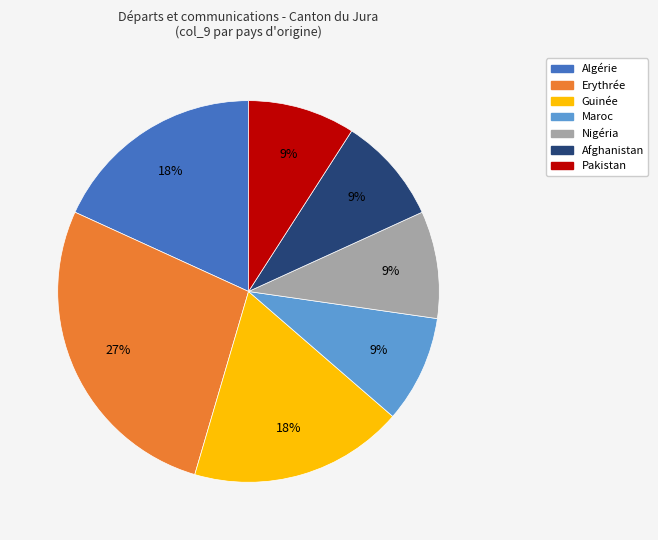

Is there a majority slice in this chart?

No